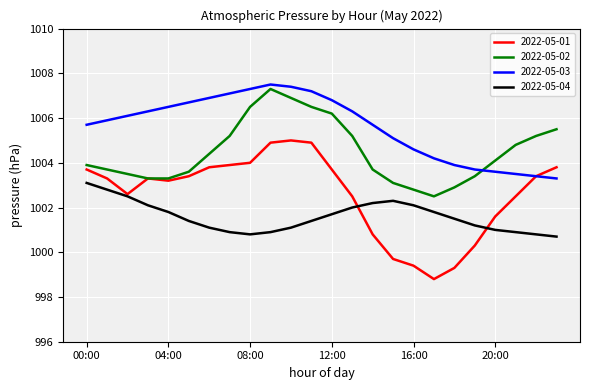

True or false: 2022-05-02 and 2022-05-04 cross at least once.

False